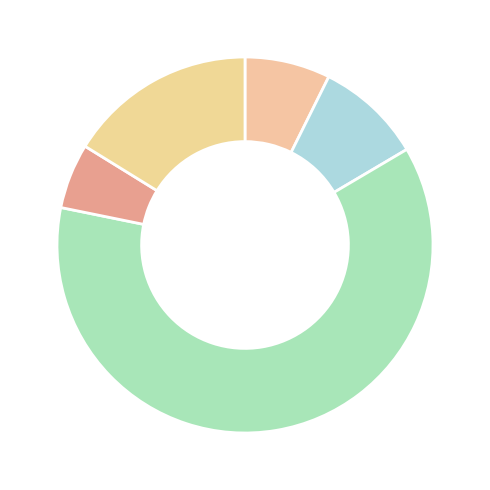

How many slices are in this pie chart?

5